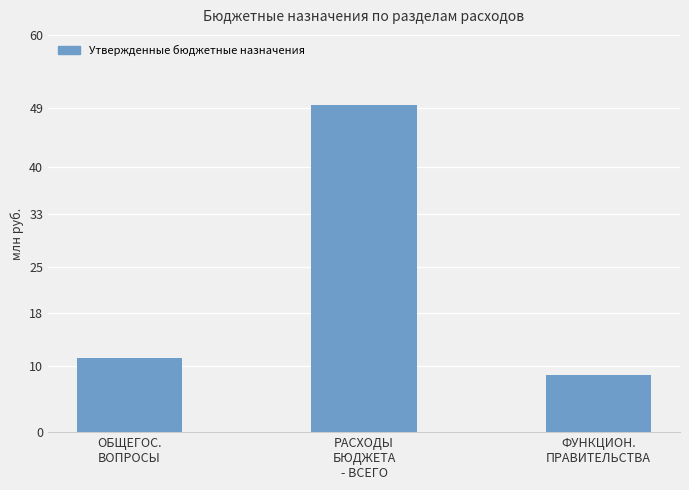

The chart shows a value of 14938068 at ФУНКЦИОН.
ПРАВИТЕЛЬСТВА. True or false?

False